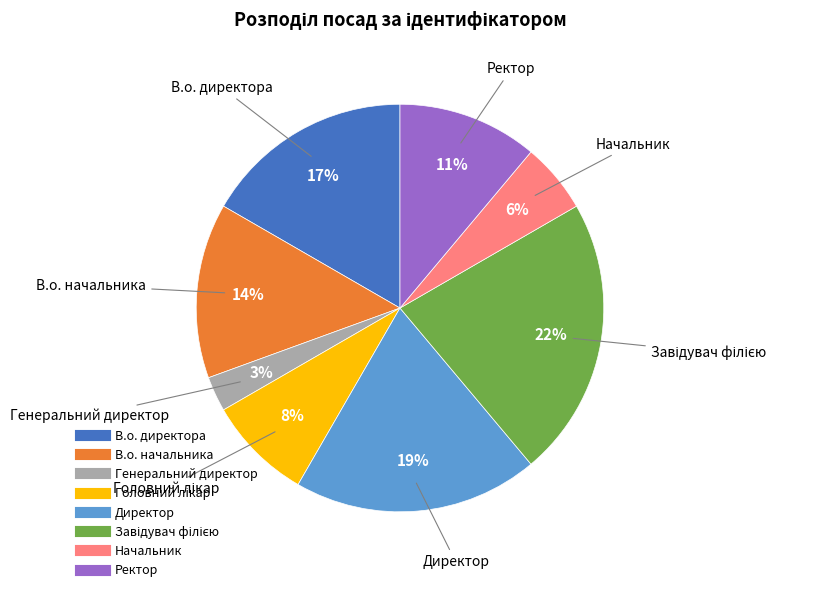

Is there any slice that represents more than half of the pie?

No